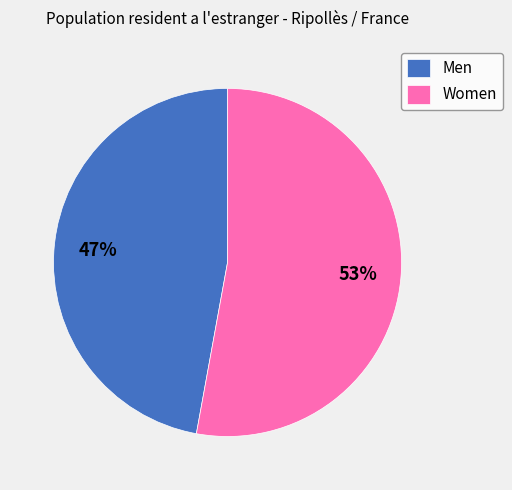

Is Men the majority of the pie?

No